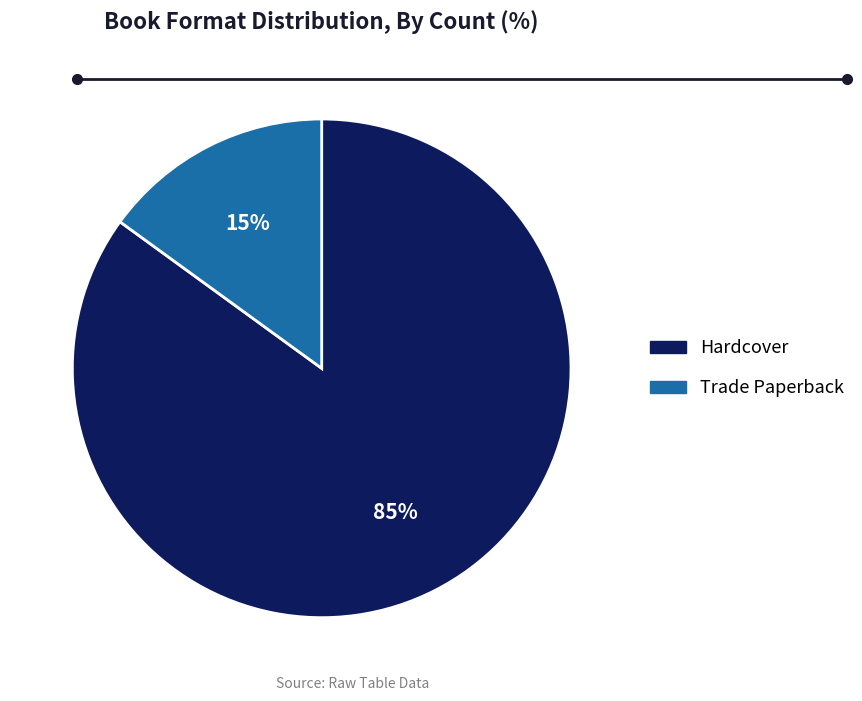

Rank the categories by value from lowest to highest.

Trade Paperback, Hardcover